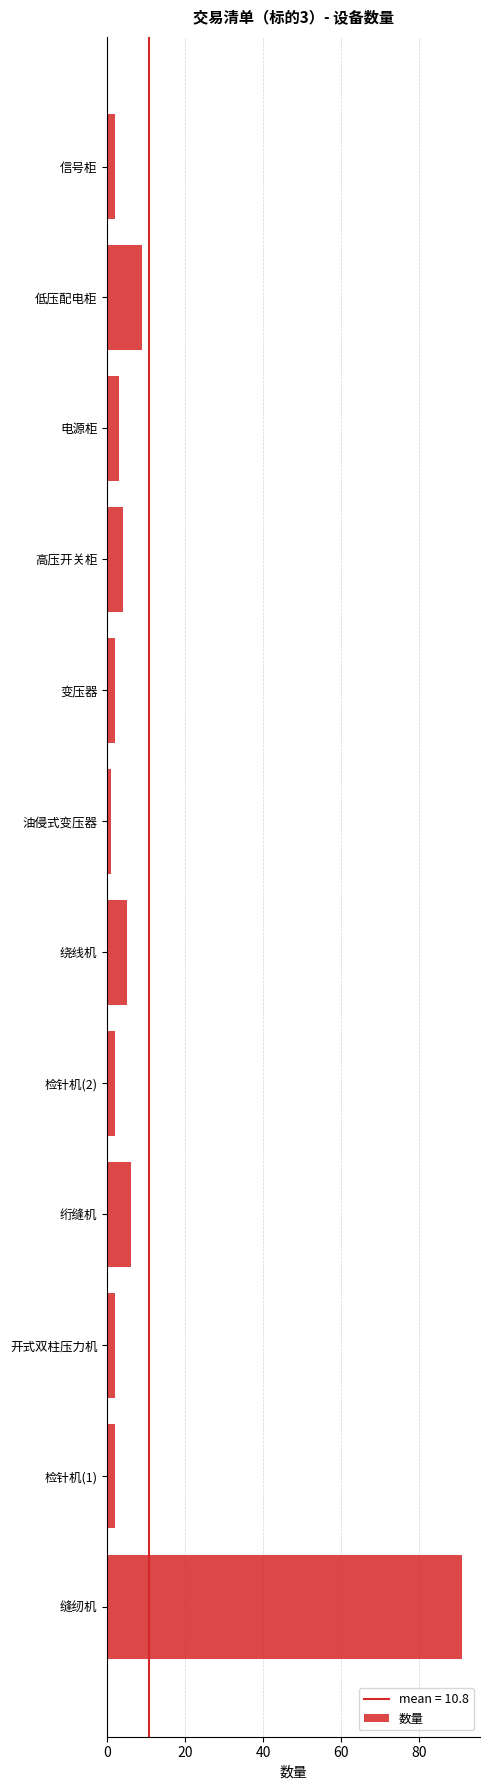

At which label is the value closest to 46?

低压配电柜